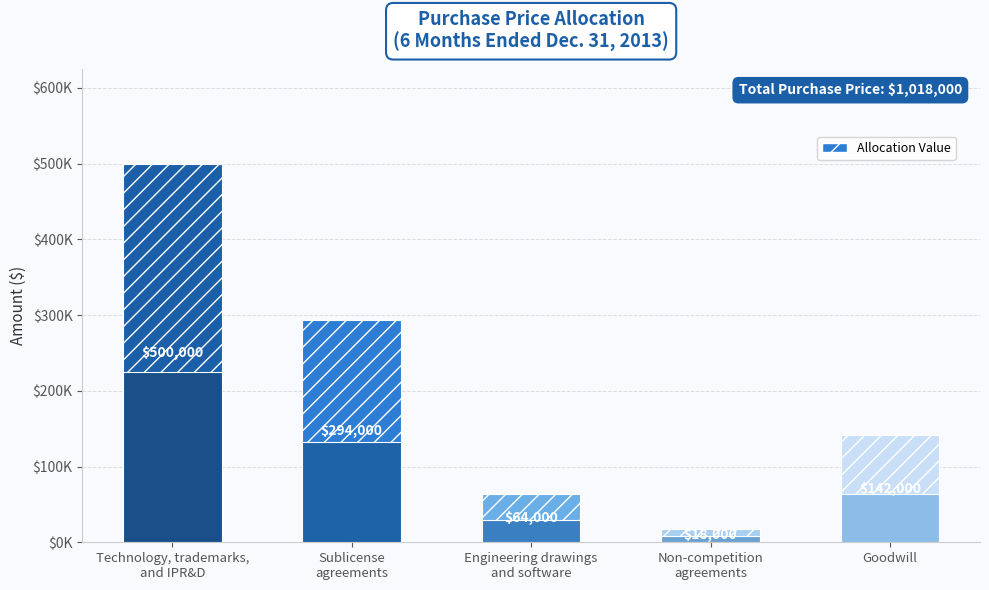

True or false: the data shows 64000 at Engineering drawings
and software.

True